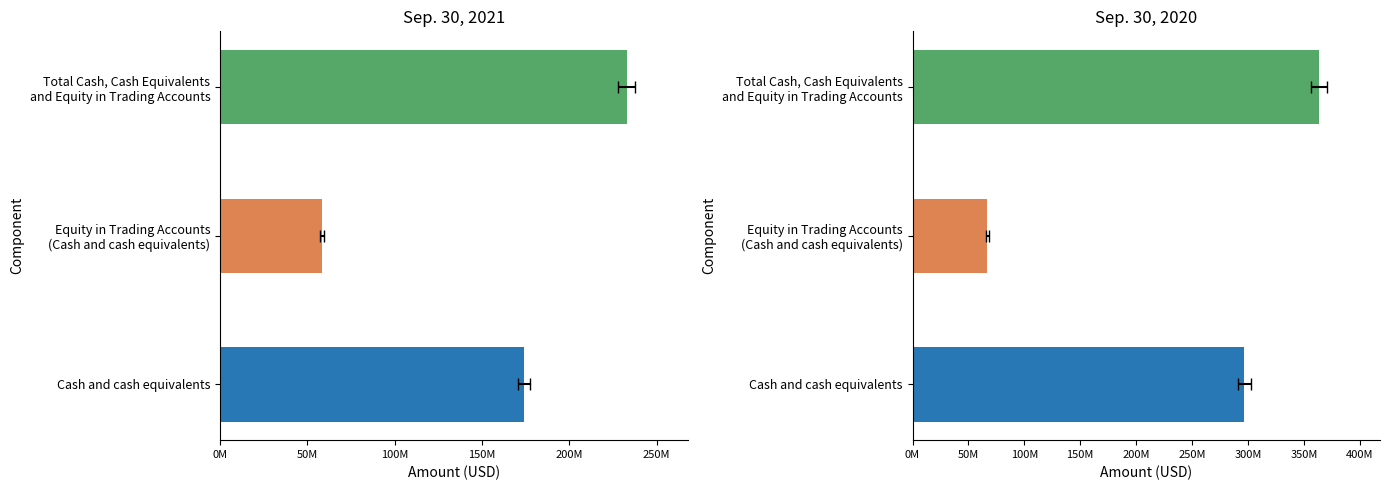

The value of Sep. 30, 2020 at 0M is 296827349. True or false?

True